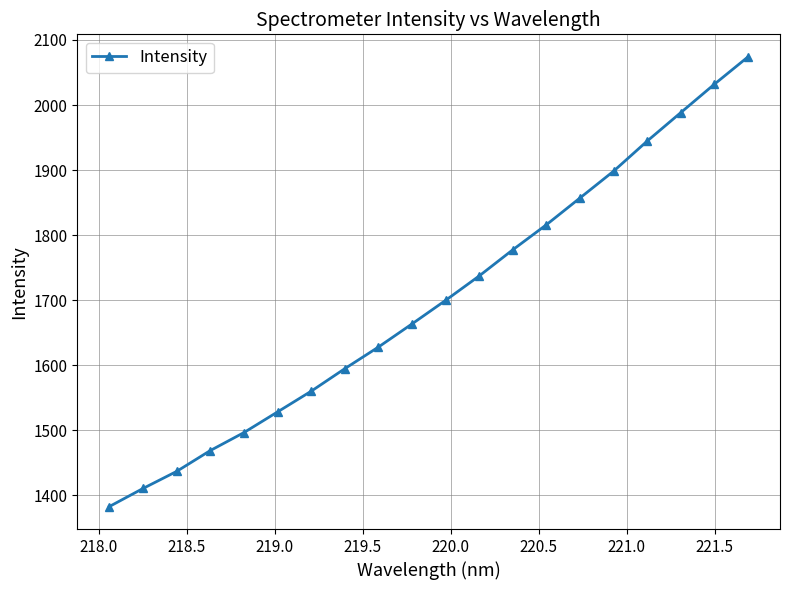

What is the value of the 16th point from the left?

1898.4